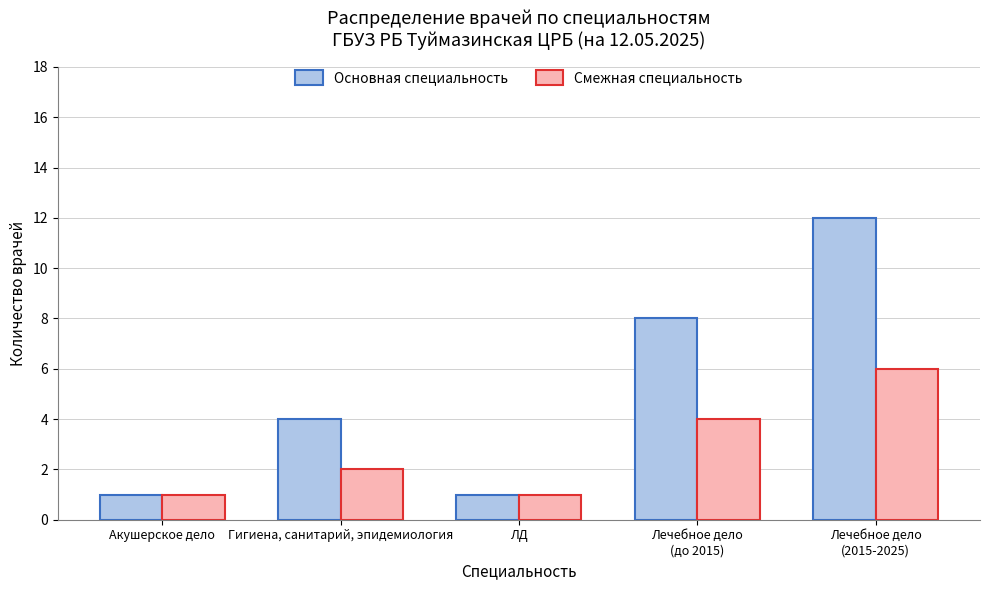

List the series in order of their overall mean, lowest first.

Смежная специальность, Основная специальность